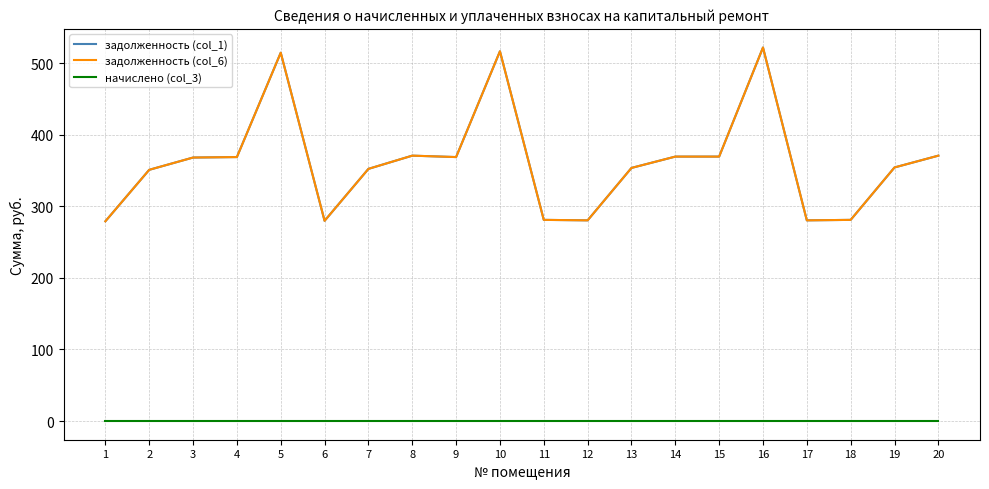

Is this an area chart (filled region under the line)?

No